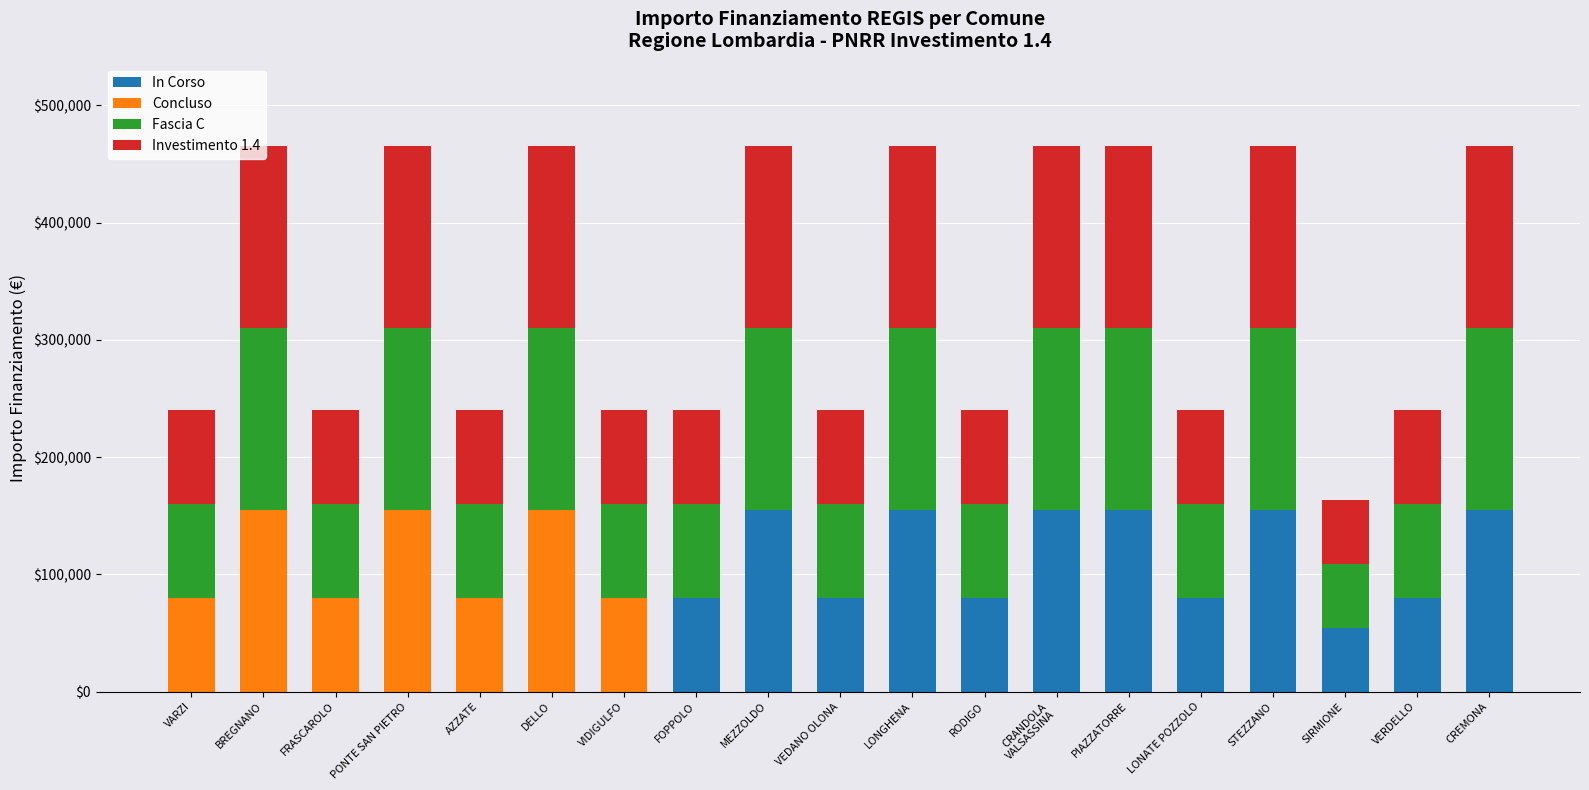

What is the total value across all series at VEDANO OLONA?

239766